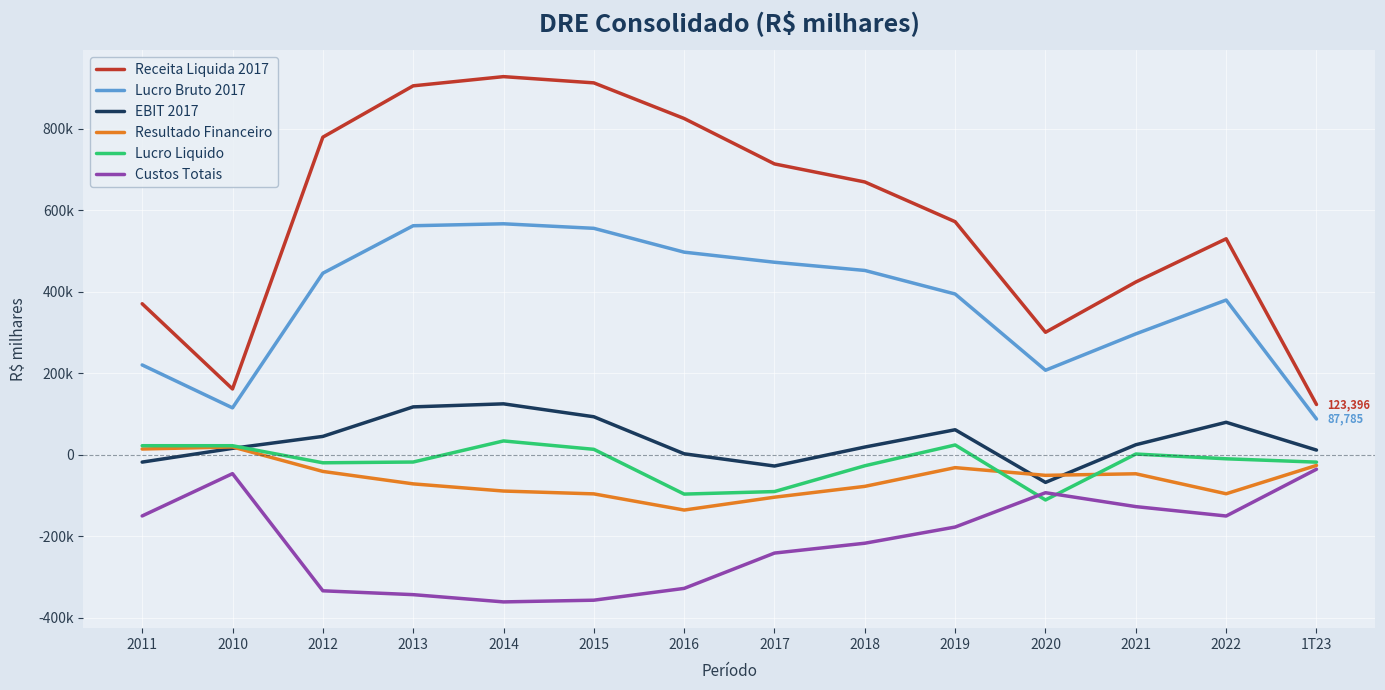

What are all the series names shown in the legend?

Receita Liquida 2017, Lucro Bruto 2017, EBIT 2017, Resultado Financeiro, Lucro Liquido, Custos Totais